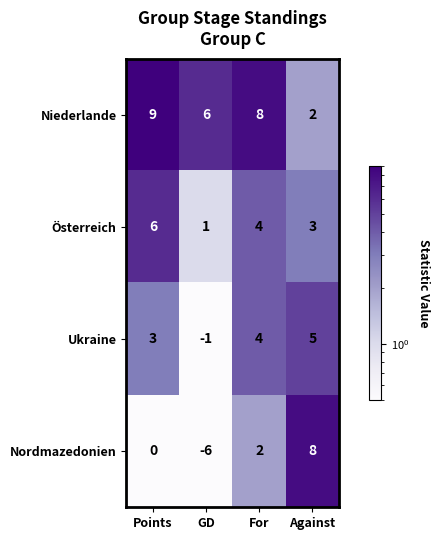

Between For and GD, which is larger?

For